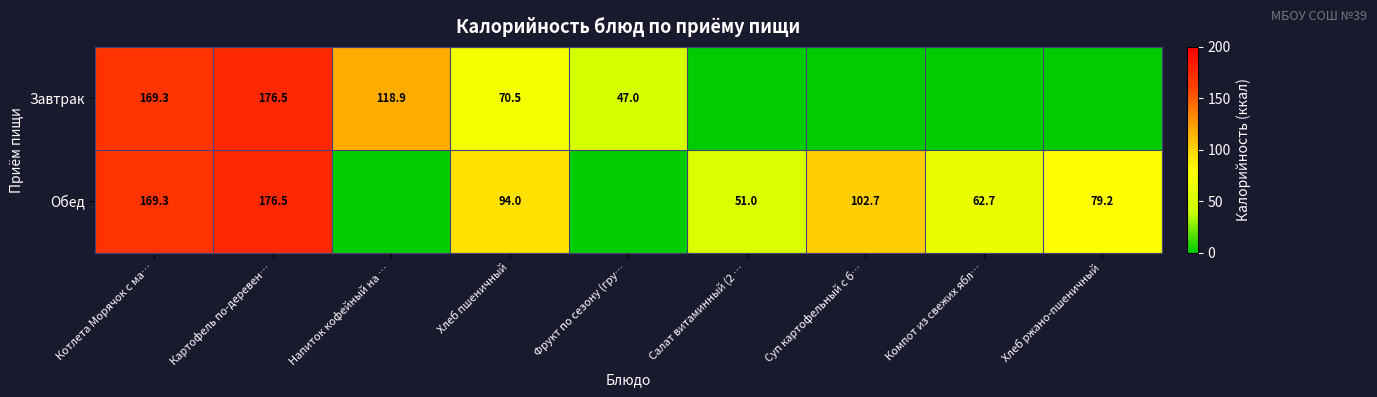

Between Фрукт по сезону (гру… and Котлета Морячок с ма…, which is larger?

Котлета Морячок с ма…